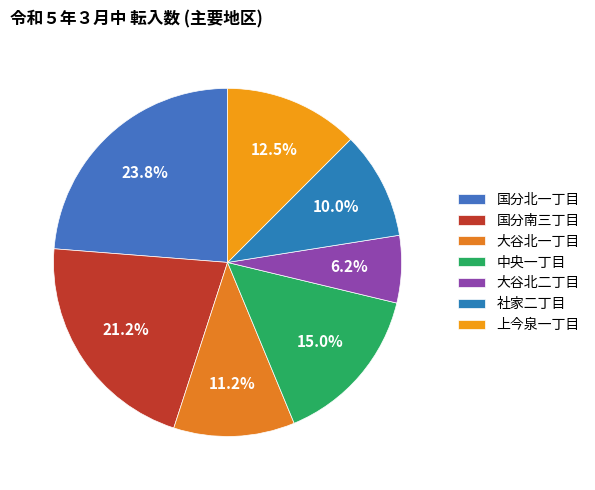

The 社家二丁目 slice represents 10% of the pie. True or false?

True